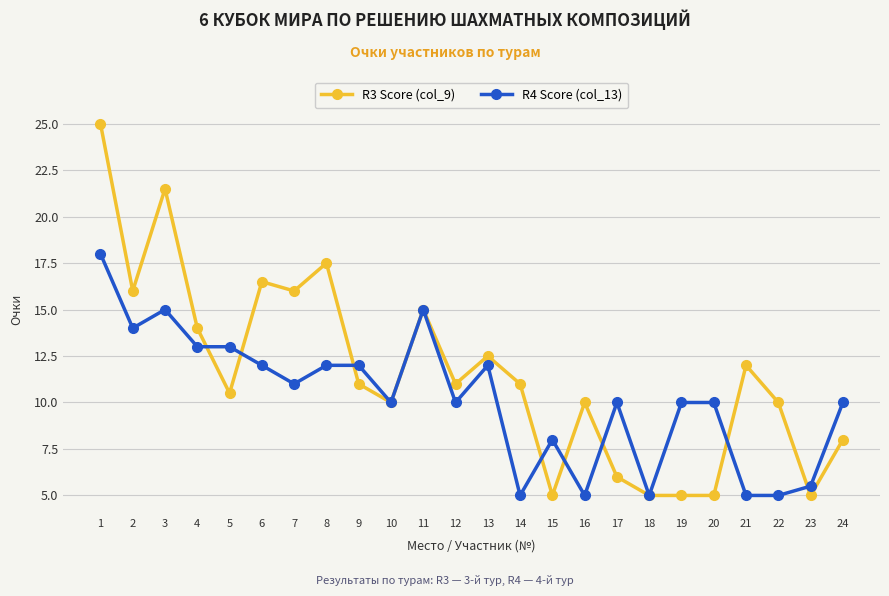

Rank the series by their average value, from lowest to highest.

R4 Score (col_13), R3 Score (col_9)